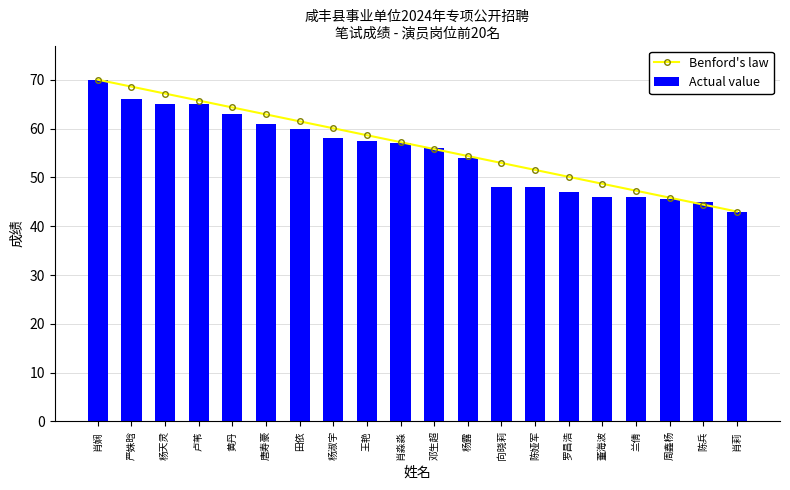

What is the label of the 9th bar from the right?

杨露